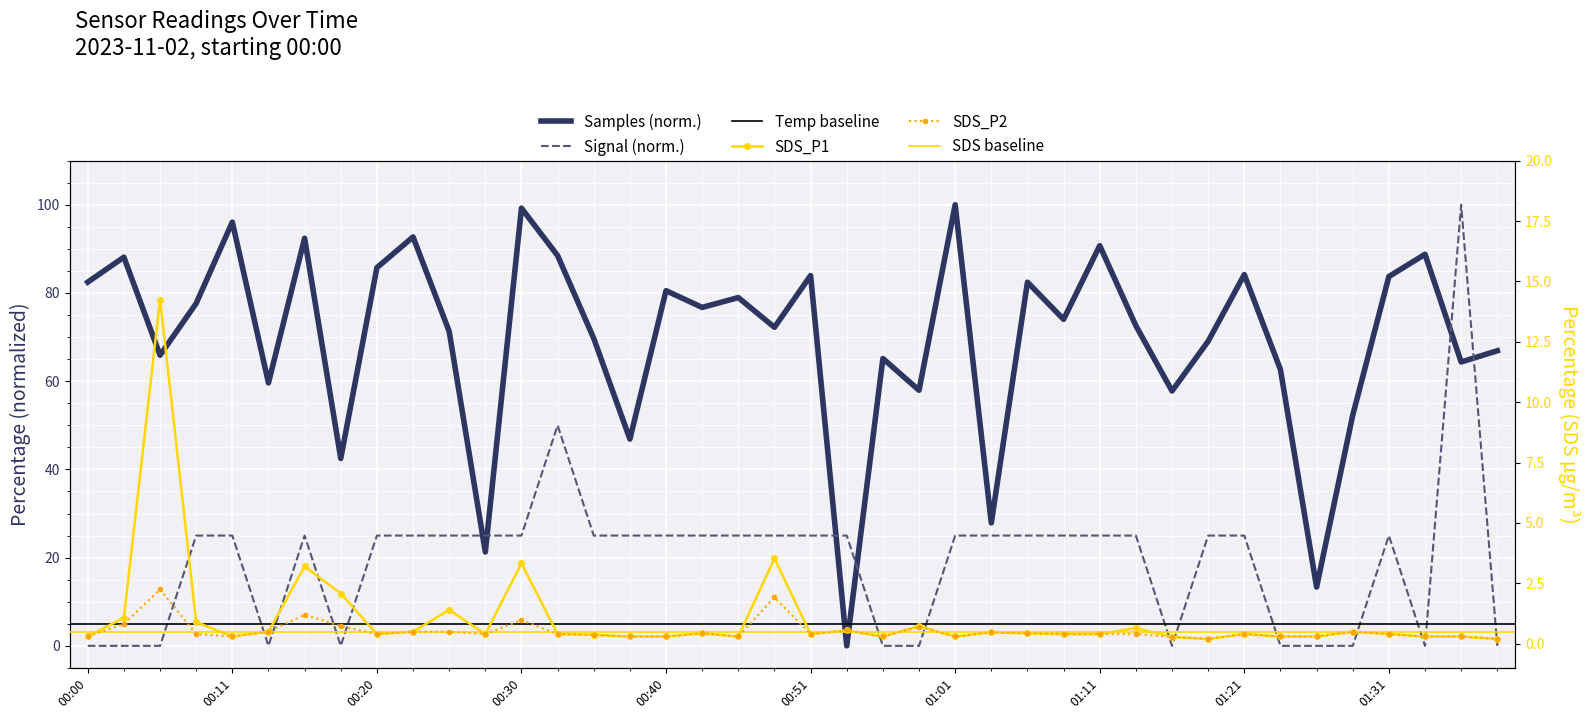

How many intersections are there between Samples and SDS_P2?

2